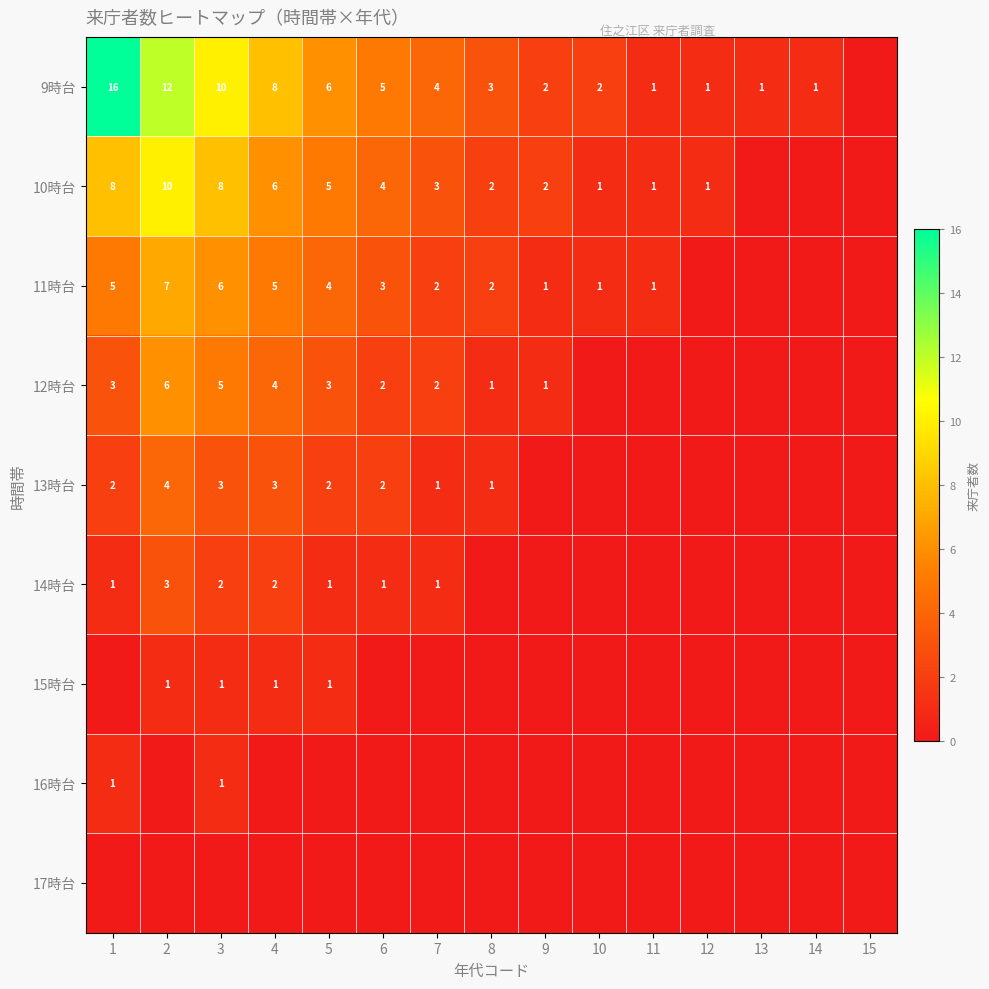

What is the spread (max minus min) of values at 13?

1